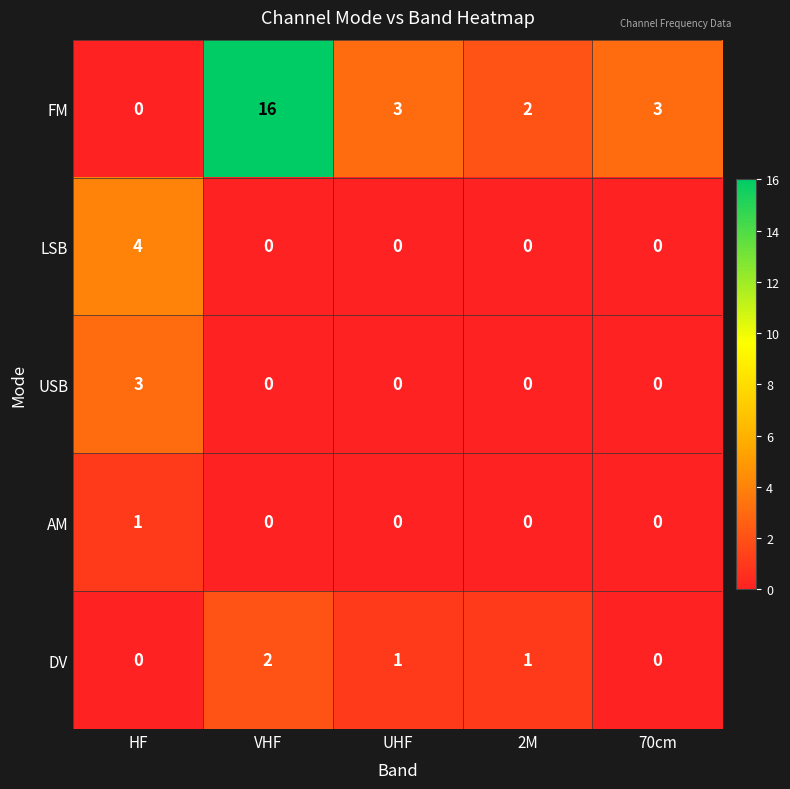

What is the sum of all DV values?

4